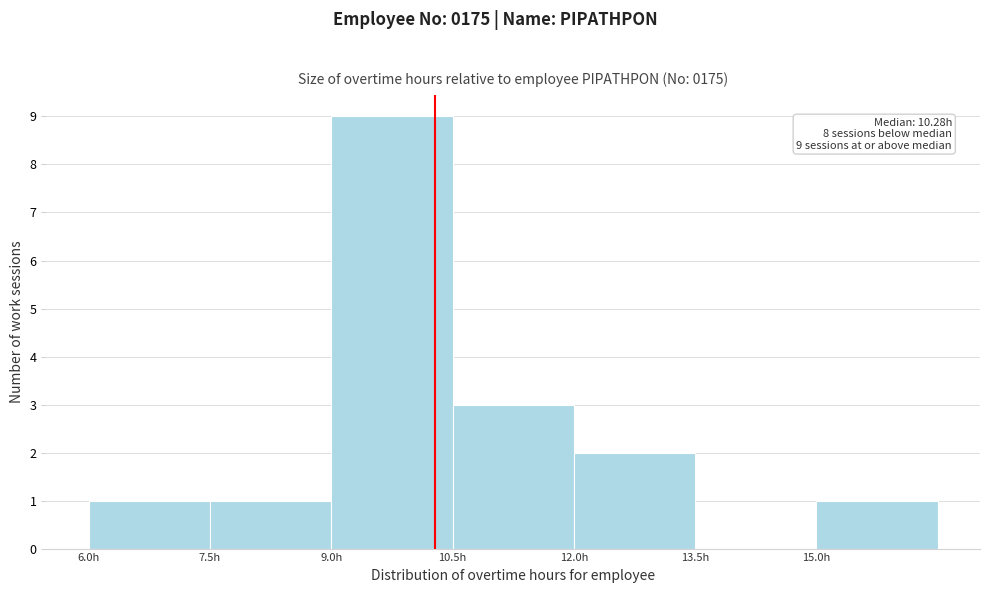

Over which range of the x-axis is the bar tallest?

9.0 to 10.5